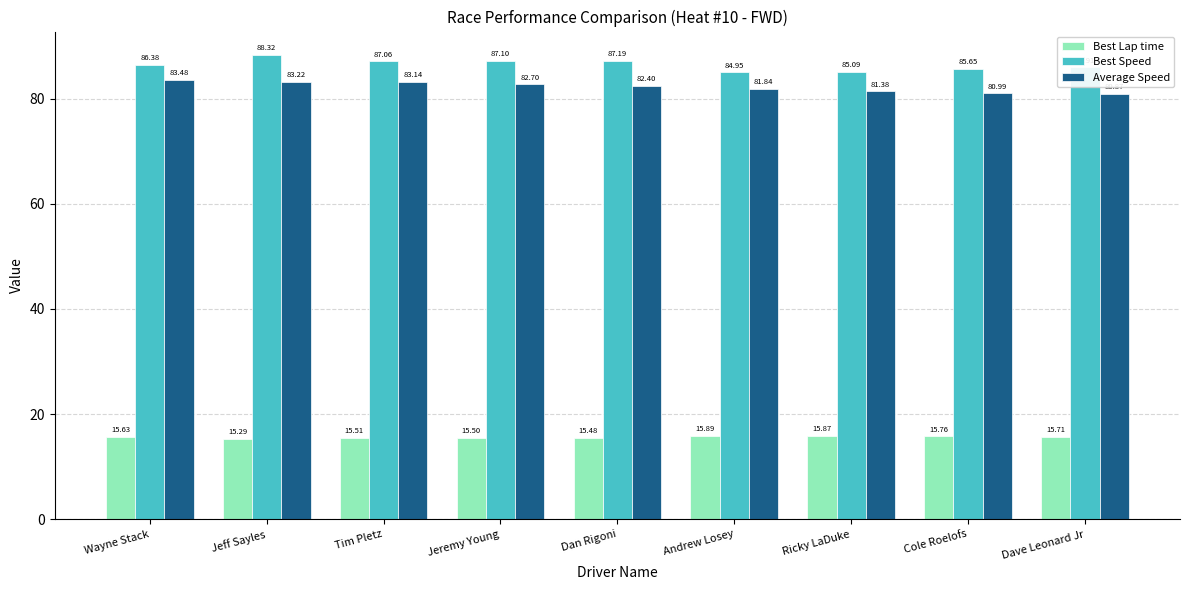

What are all the series names shown in the legend?

Best Lap time, Best Speed, Average Speed